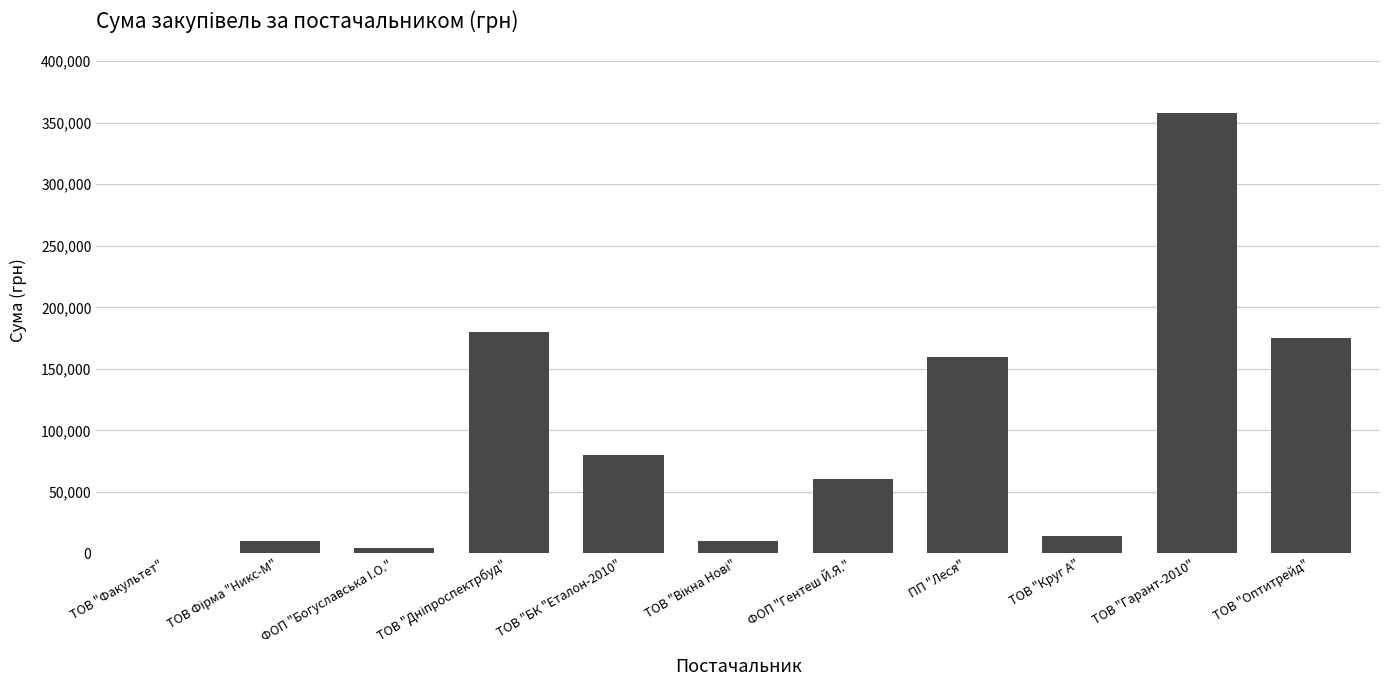

What is the change in value from ПП "Леся" to ТОВ "Оптитрейд"?

+15589.4